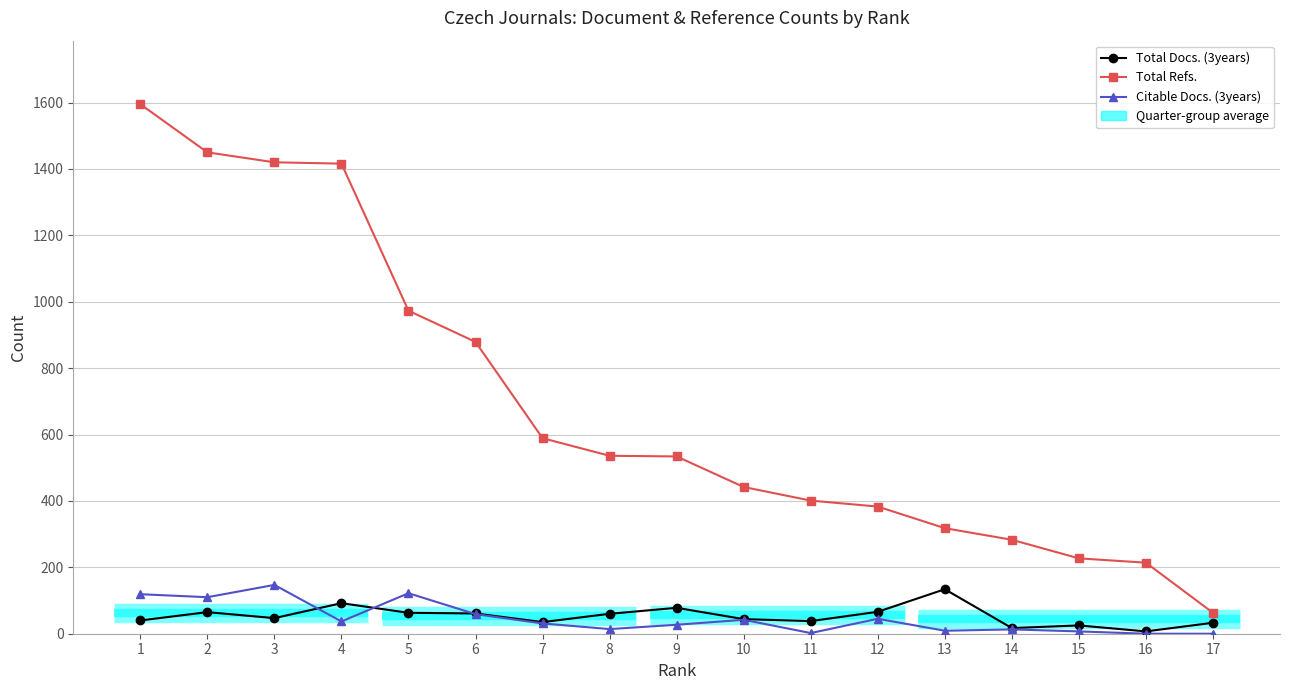

Between 2 and 12, which is larger?

12